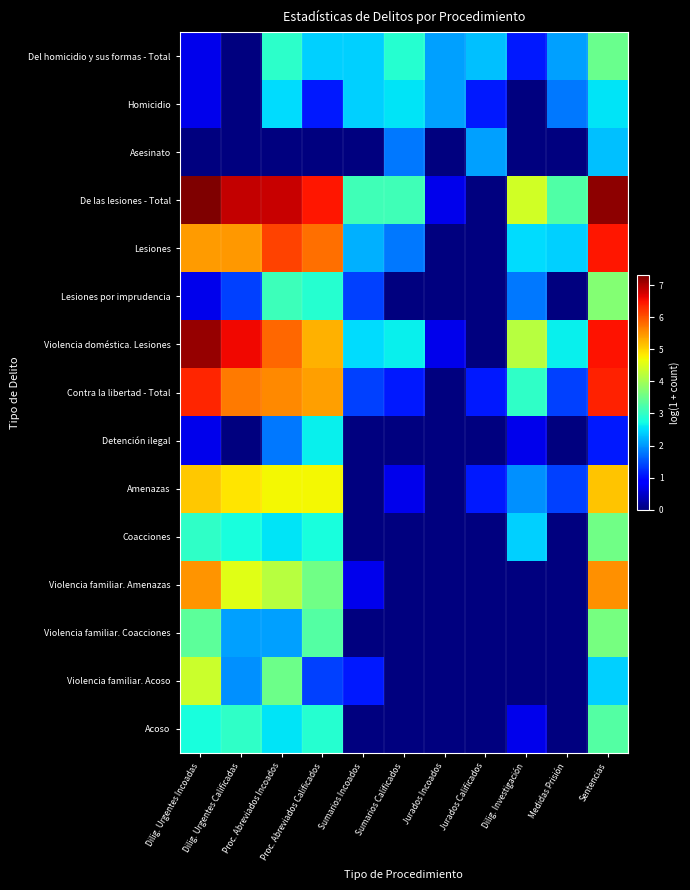

At which category is the sum across all series the highest?

Sentencias